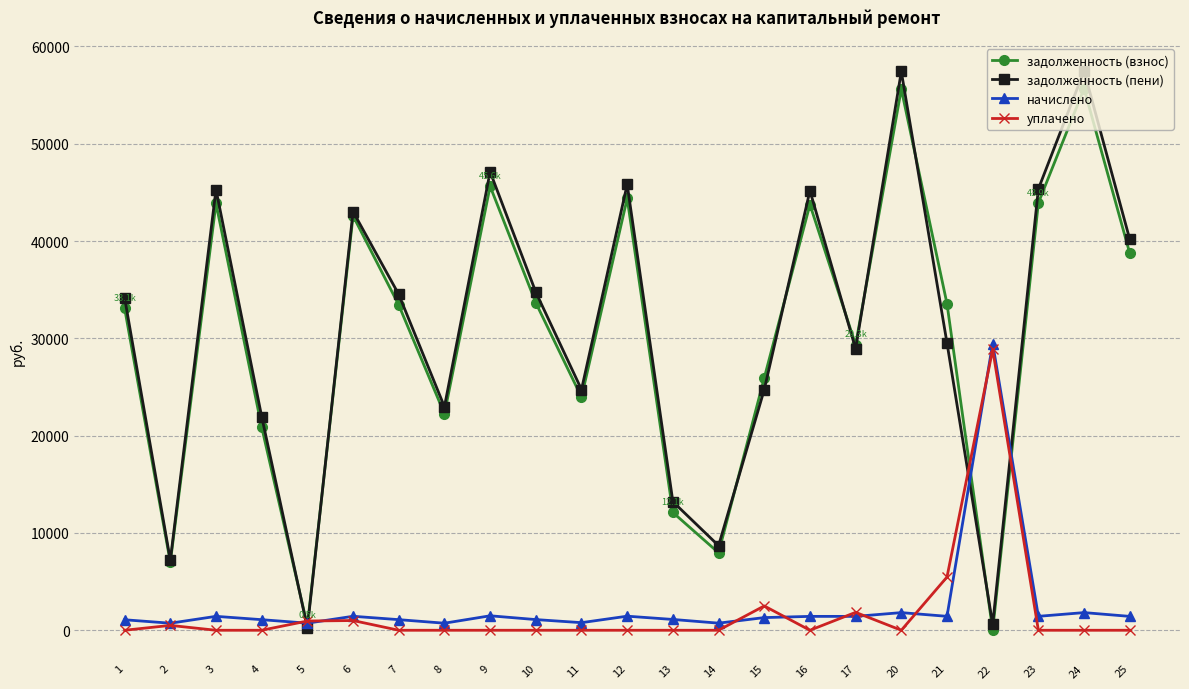

What is the average value of the начислено series?

2456.6